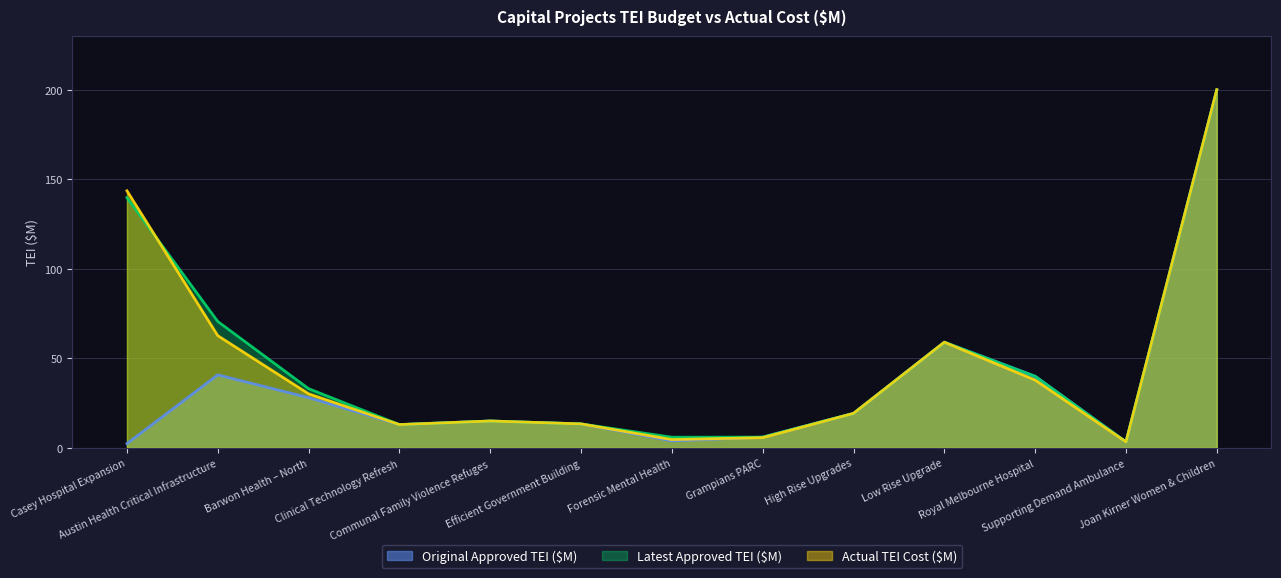

What is the value of the Latest Approved TEI ($M) point at the 13th from the left?

200.0